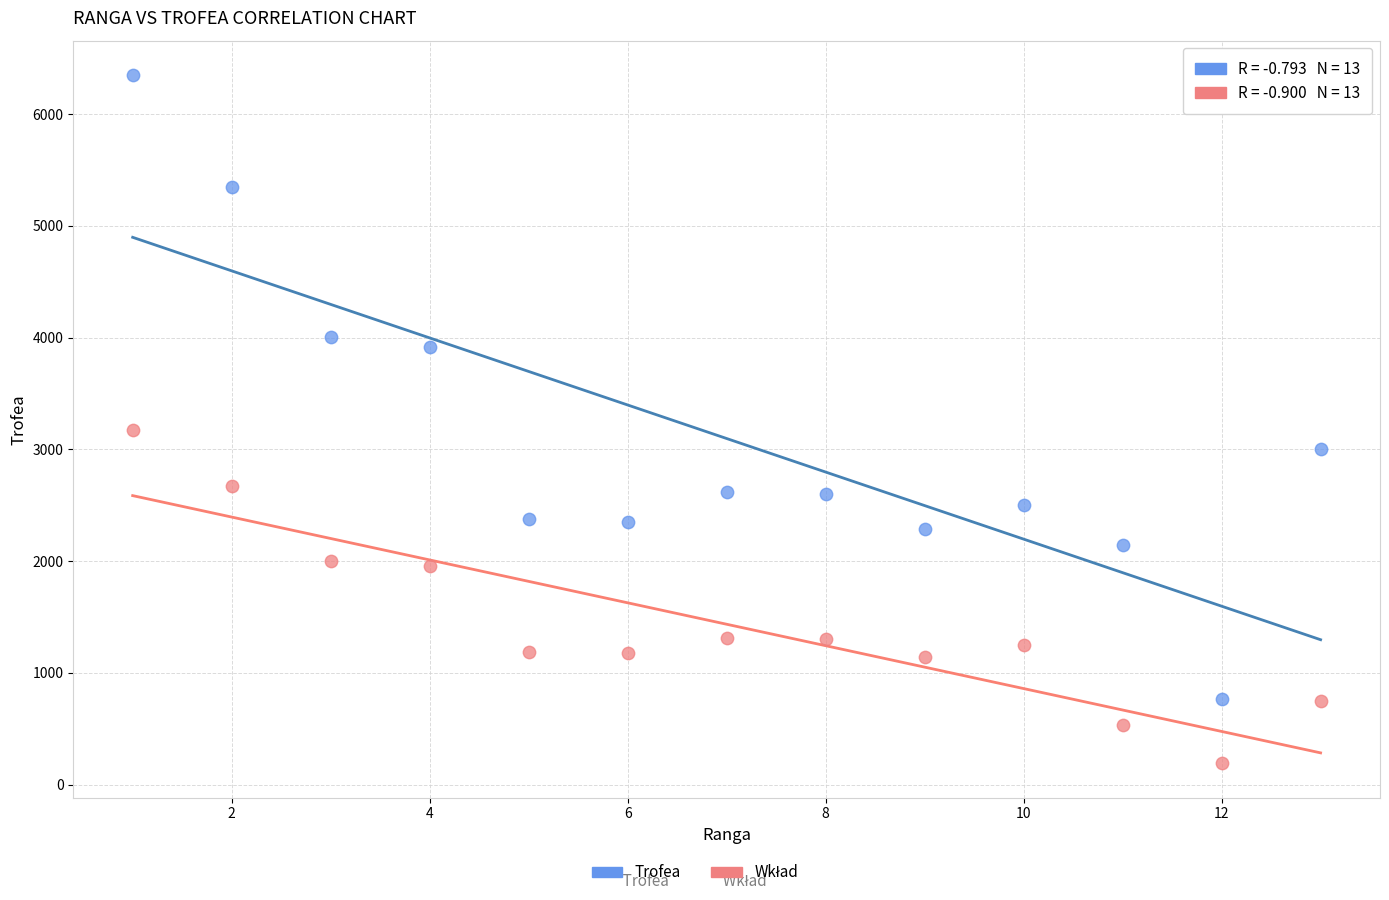

Across all data points, what is the range of X values (max minus min)?

12